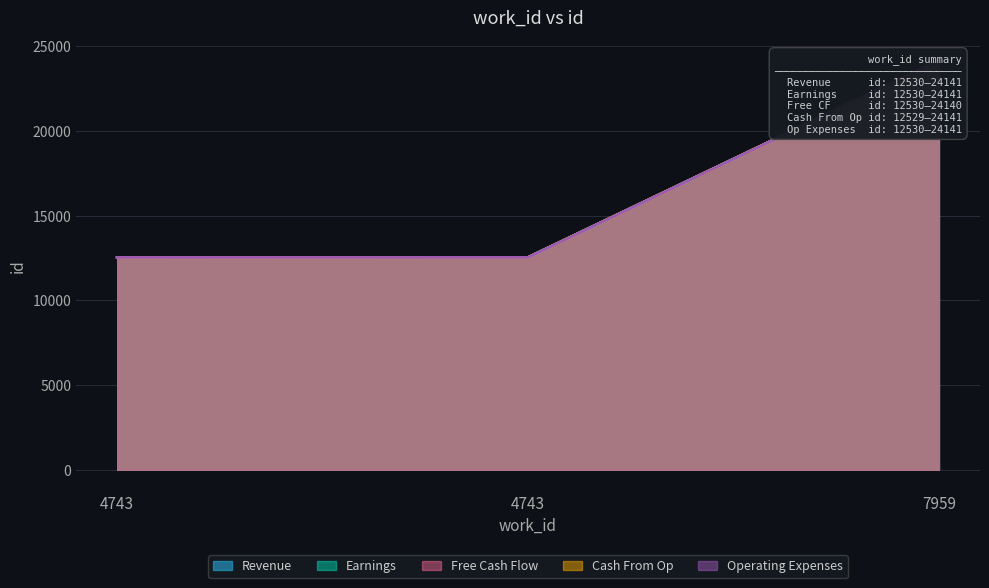

What is the value of the Earnings point at the 1st from the left?

12530